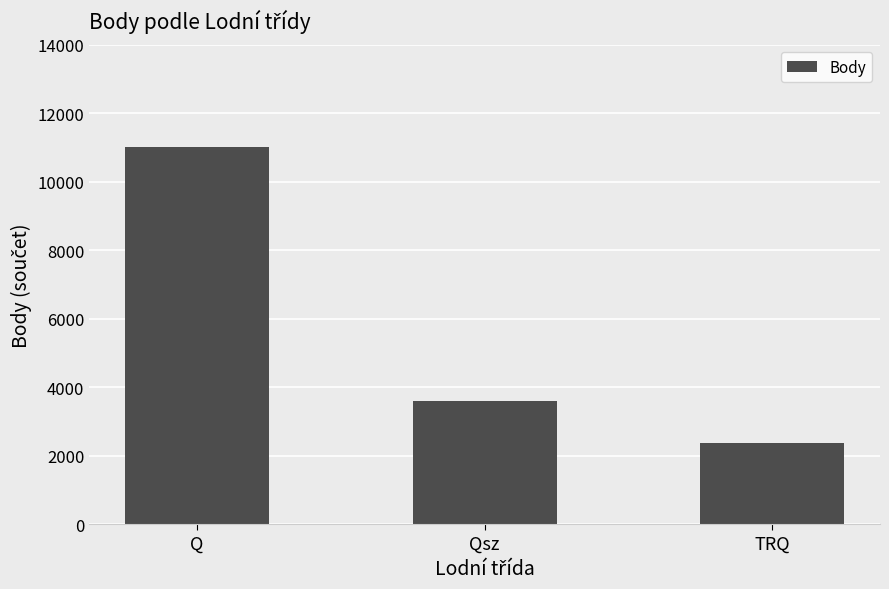

Reading left to right, what are all the values shown in this chart?

11021	3604	2375